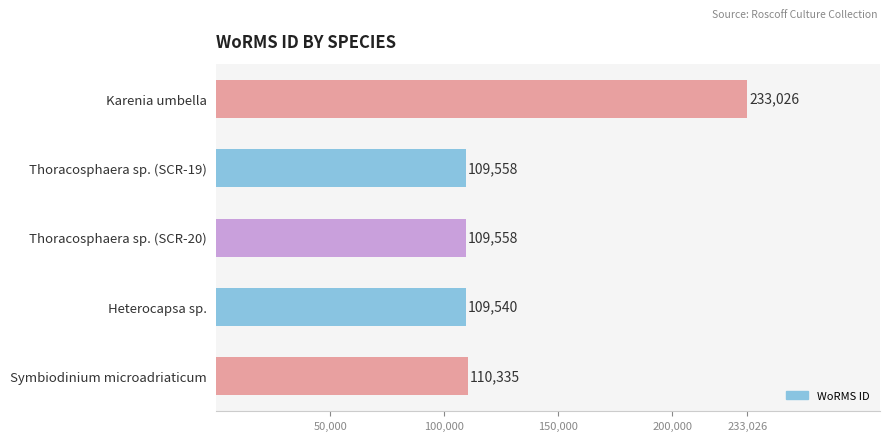

At which label is the value closest to 171283?

Symbiodinium microadriaticum